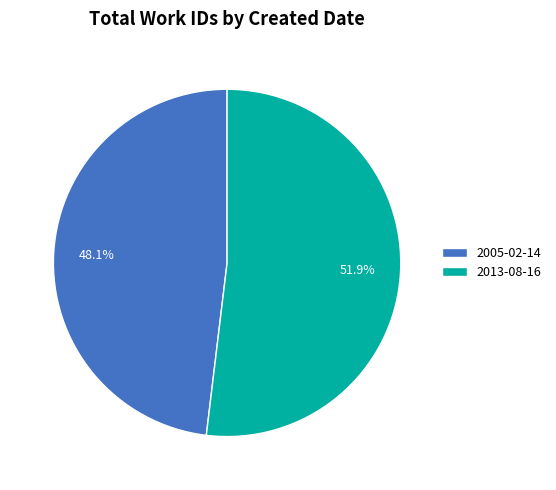

Approximately how many times larger is the value at 2013-08-16 compared to 2005-02-14?

1.1